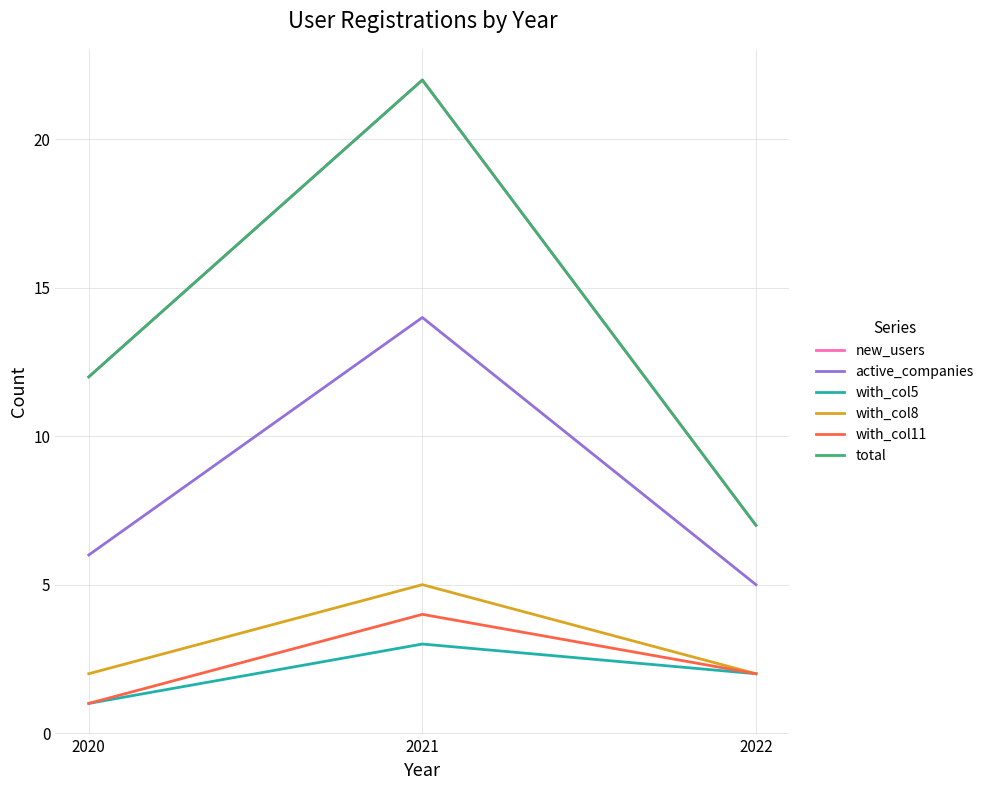

Which category has the highest value in the active_companies series?

2021